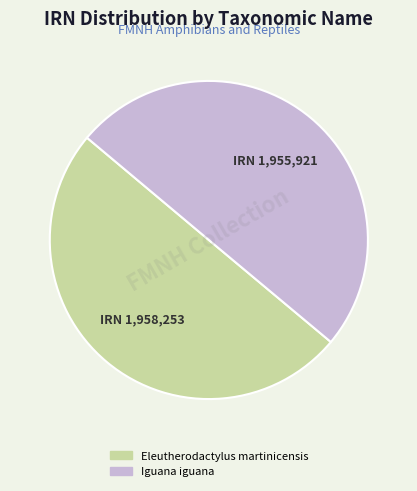

Approximately how many times larger is the value at Iguana iguana compared to Eleutherodactylus martinicensis?

1.0